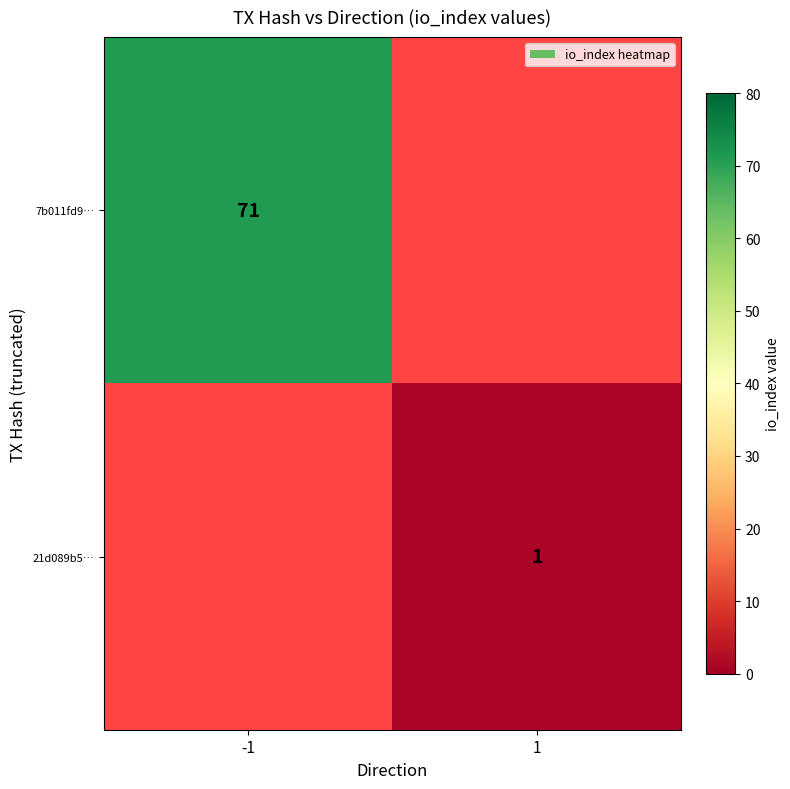

The 21d089b5… series shows 1.4 at 1. True or false?

False